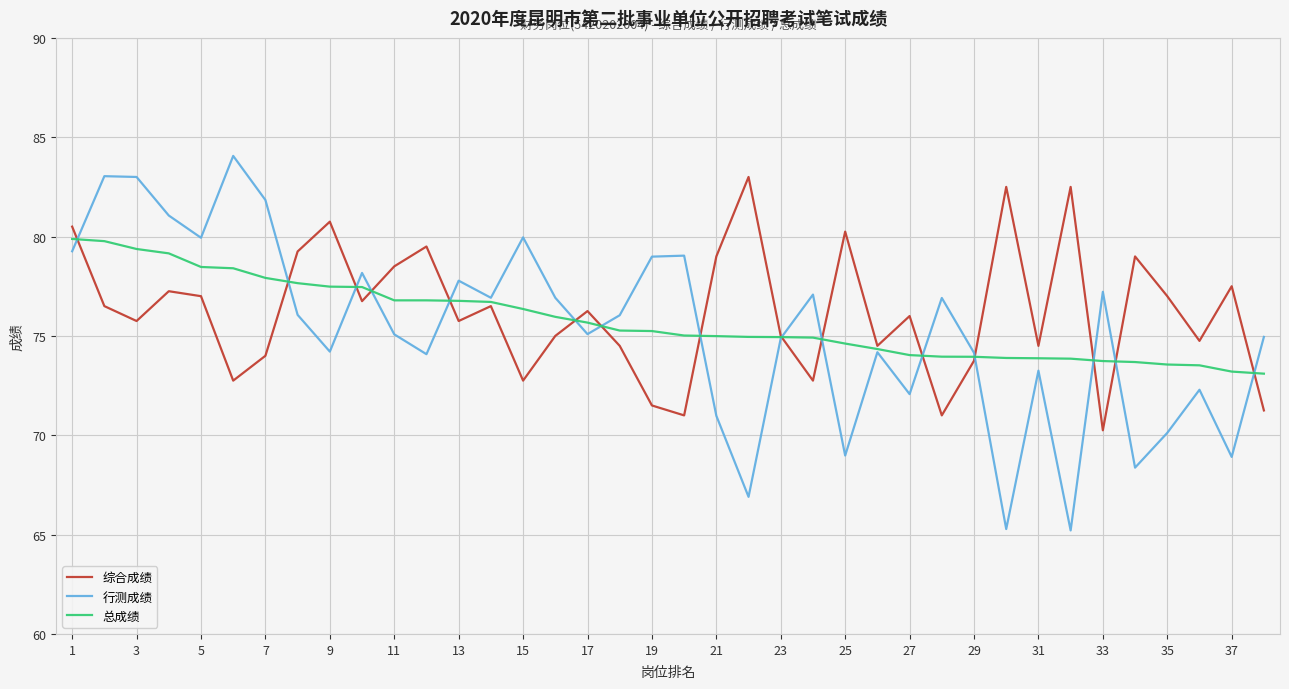

What is the smallest value displayed?

65.2